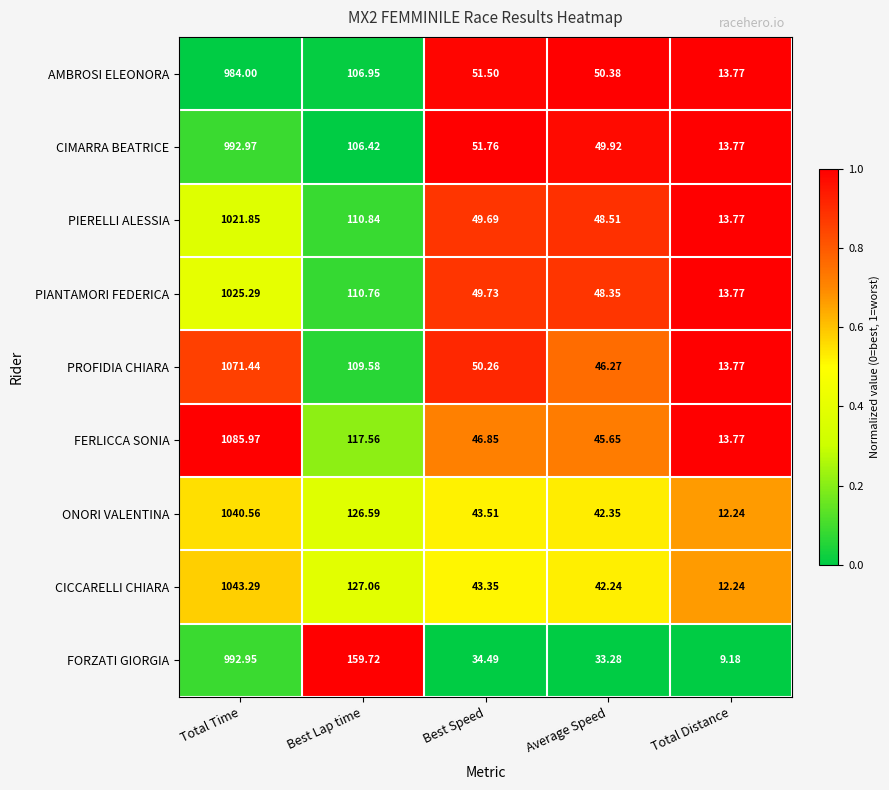

At Best Lap time, list the series in order from smallest to largest.

CIMARRA BEATRICE, AMBROSI ELEONORA, PROFIDIA CHIARA, PIANTAMORI FEDERICA, PIERELLI ALESSIA, FERLICCA SONIA, ONORI VALENTINA, CICCARELLI CHIARA, FORZATI GIORGIA